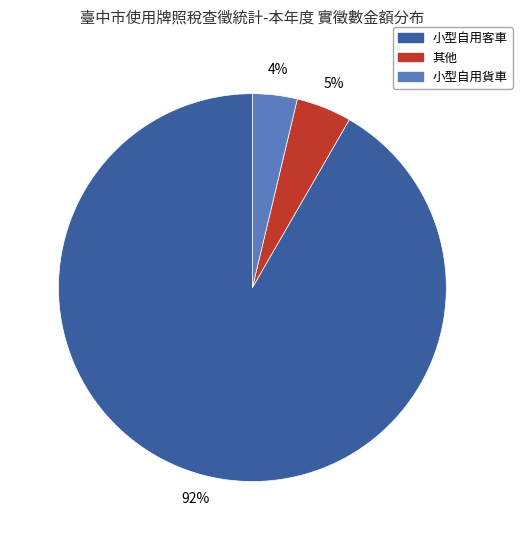

To the nearest percent, what is the average slice percentage?

33%